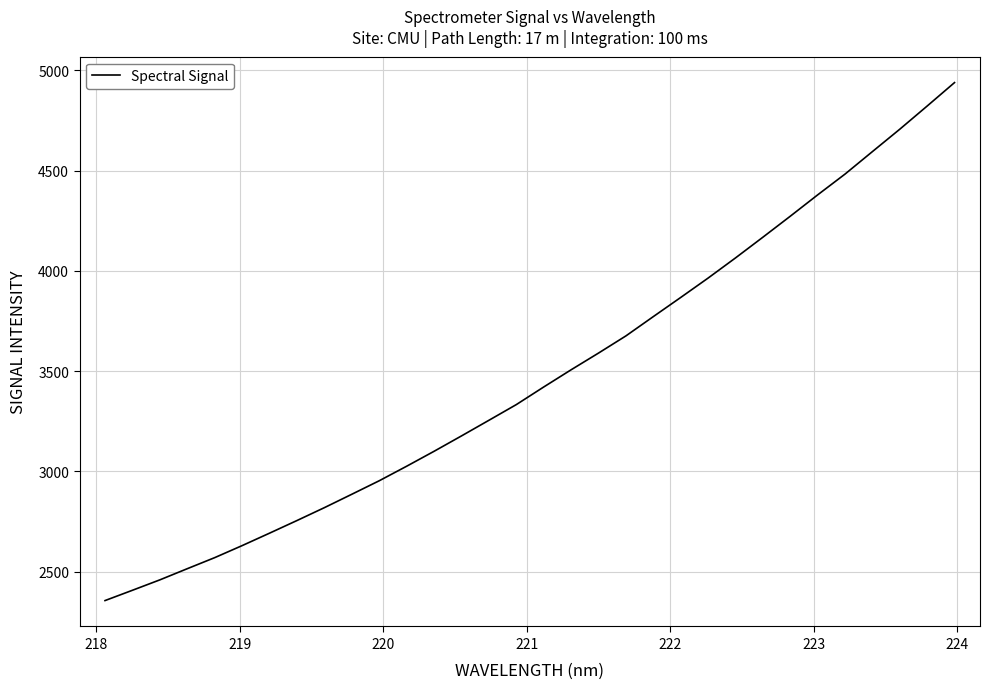

What is the maximum value shown in the chart?

4939.5